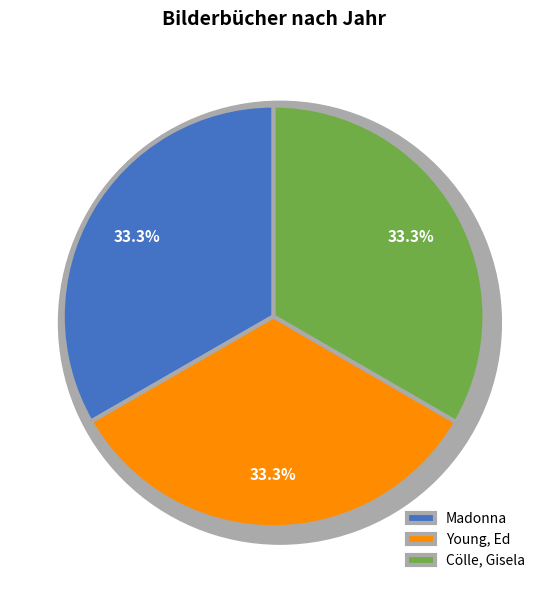

To the nearest percent, what portion does Madonna represent?

33%